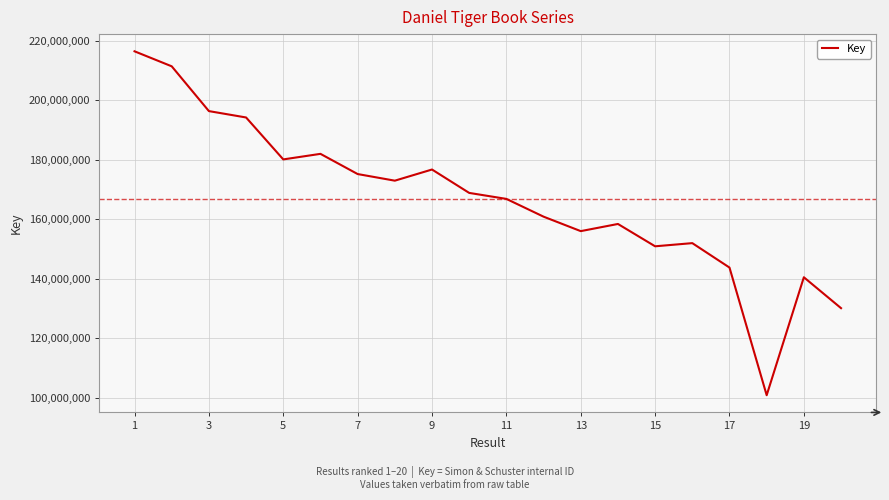

What is the smallest value displayed?

100826665